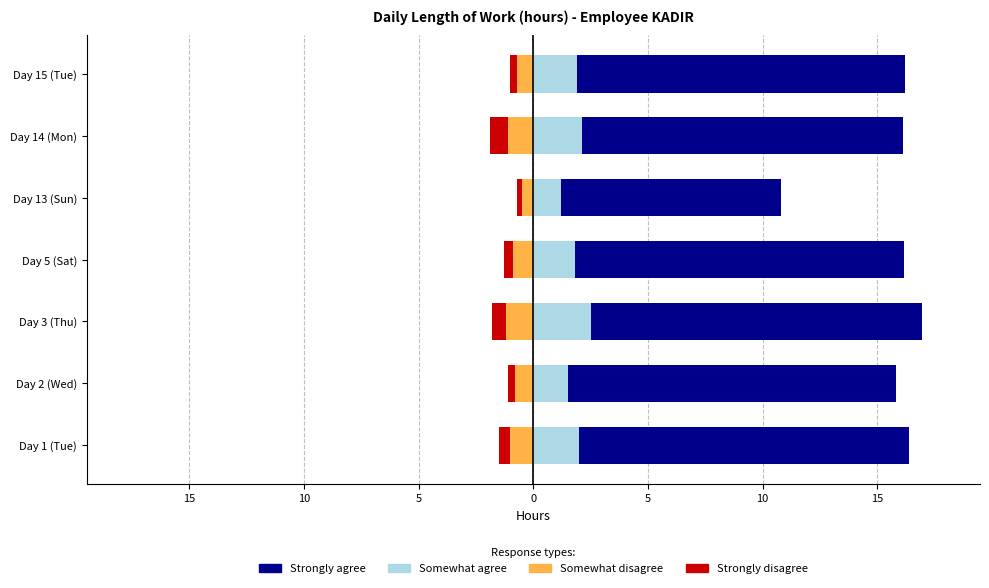

Are the bars horizontal?

Yes